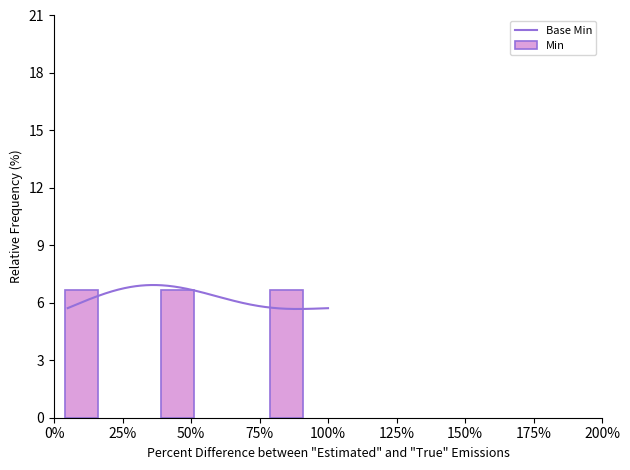

What is the highest value of the Base Min series?

6.9